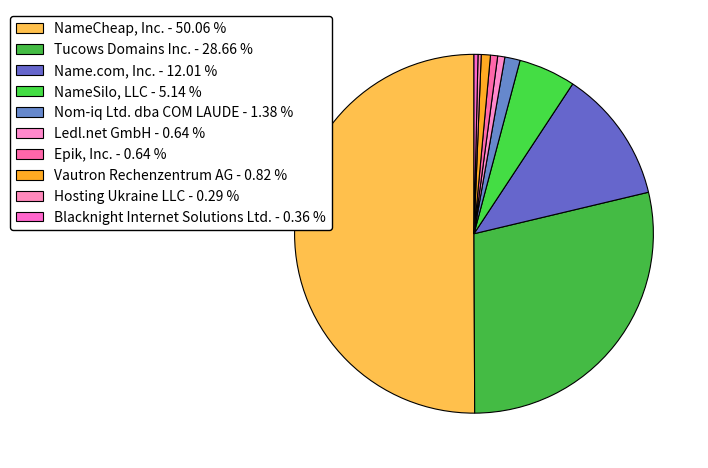

Is it true that Epik, Inc. is 10% of the pie?

False